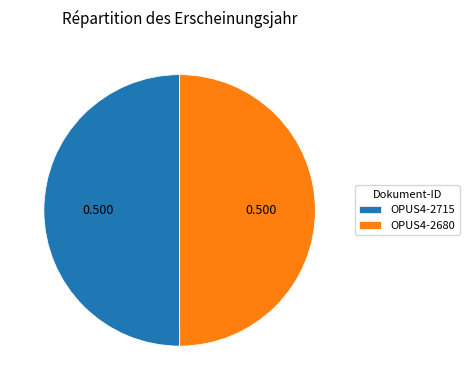

Is the sum of OPUS4-2680 and OPUS4-2715 greater than half?

Yes